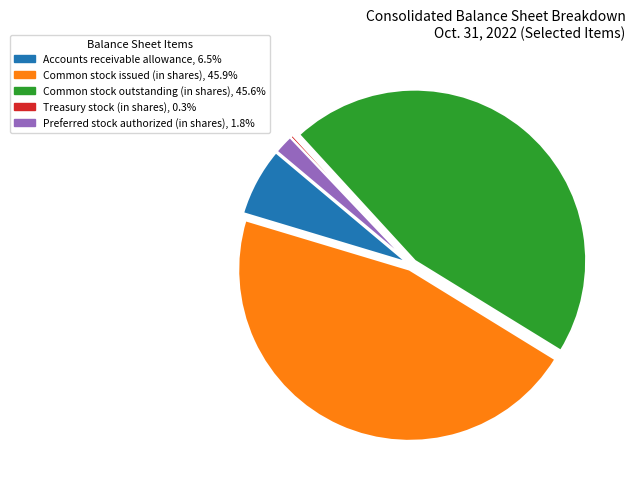

Approximately how many times larger is the value at Accounts receivable allowance, 6.5% compared to Treasury stock (in shares), 0.3%?

23.1